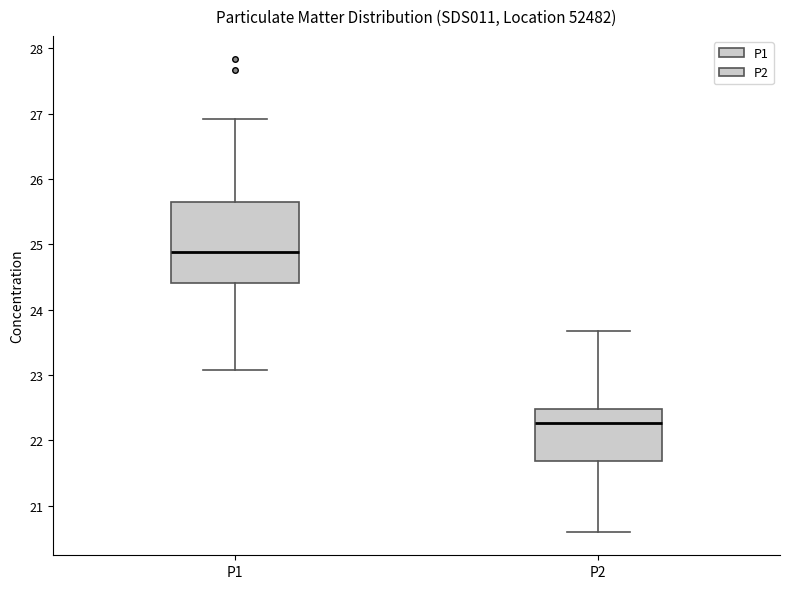

Where does the lower whisker of the box for P1 end on the y-axis? The values are not printed on the chart, so give them approximately, as read against the axis.

23.1